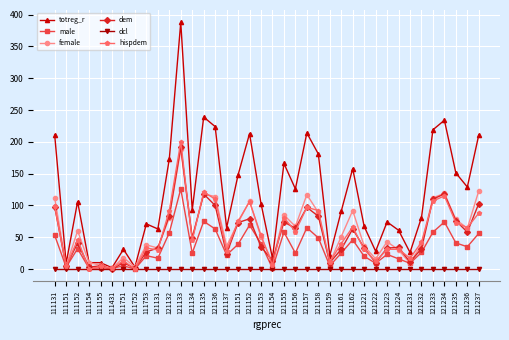

Where is the first local minimum for dem?

111151